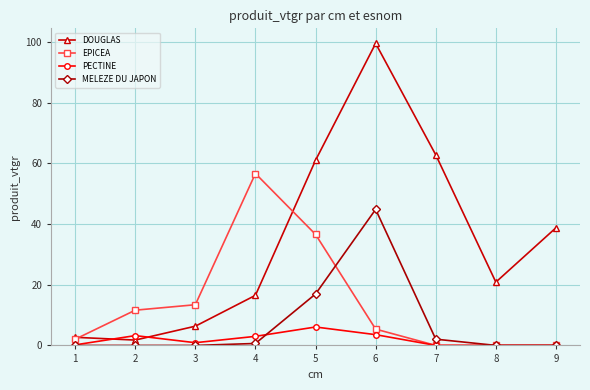

True or false: PECTINE has a value of 0.9 at 3.

True